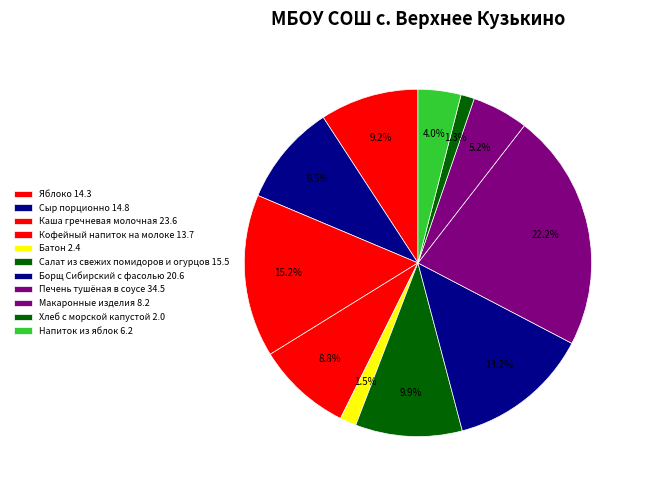

Is the sum of Батон and Кофейный напиток на молоке greater than half?

No